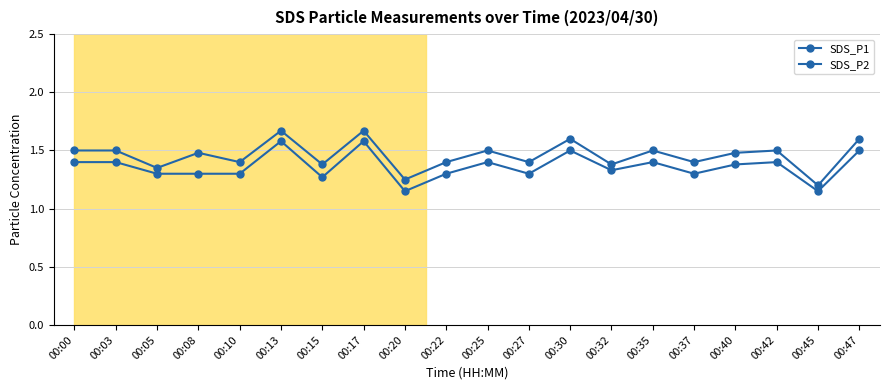

Reading left to right, what are all the values shown in this chart?

SDS_P1: 00:00=1.5	00:03=1.5	00:05=1.4	00:08=1.5	00:10=1.4	00:13=1.7	00:15=1.4	00:17=1.7	00:20=1.2	00:22=1.4	00:25=1.5	00:27=1.4	00:30=1.6	00:32=1.4	00:35=1.5	00:37=1.4	00:40=1.5	00:42=1.5	00:45=1.2	00:47=1.6
SDS_P2: 00:00=1.4	00:03=1.4	00:05=1.3	00:08=1.3	00:10=1.3	00:13=1.6	00:15=1.3	00:17=1.6	00:20=1.1	00:22=1.3	00:25=1.4	00:27=1.3	00:30=1.5	00:32=1.3	00:35=1.4	00:37=1.3	00:40=1.4	00:42=1.4	00:45=1.1	00:47=1.5